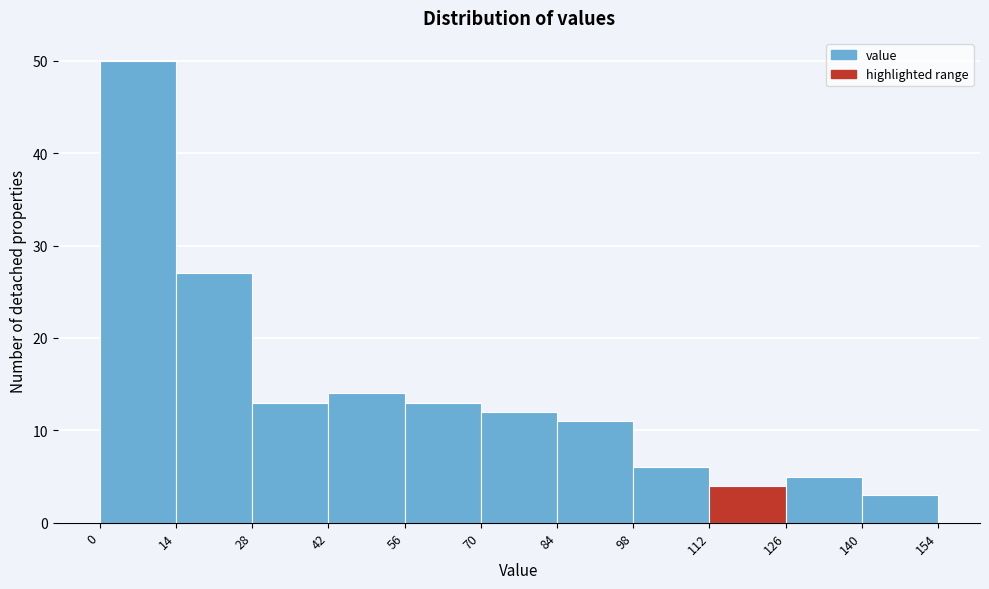

Reading left to right, transcribe this chart: for each bar, give the range it covers on the x-axis and its height. The values are not printed on the chart, so give them approximately, as read against the axis.

0 to 14: 50
14 to 28: 27
28 to 42: 13
42 to 56: 14
56 to 70: 13
70 to 84: 12
84 to 98: 11
98 to 112: 6
112 to 126: 4
126 to 140: 5
140 to 154: 3